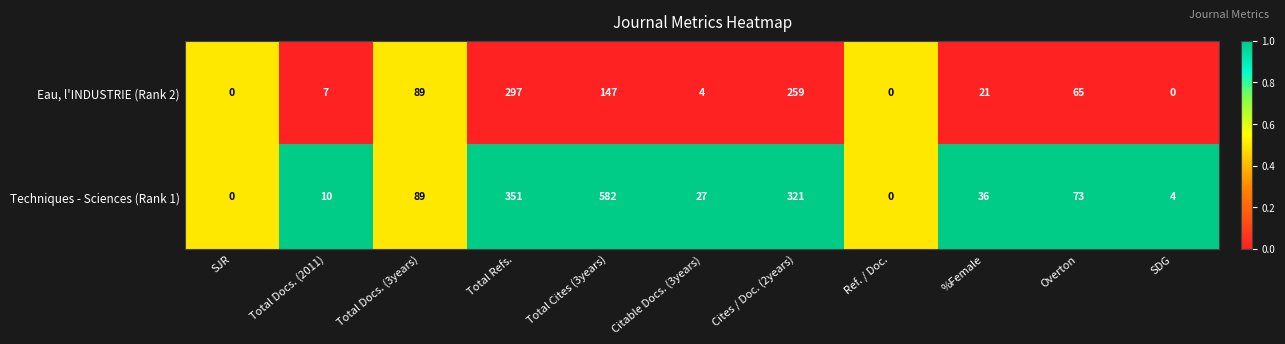

At which category is the sum across all series the highest?

Total Cites (3years)